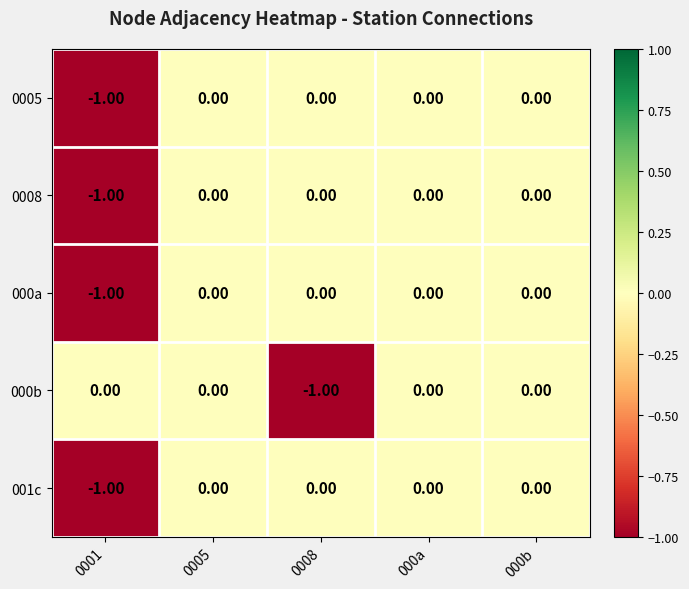

How many data points does each series have?

5